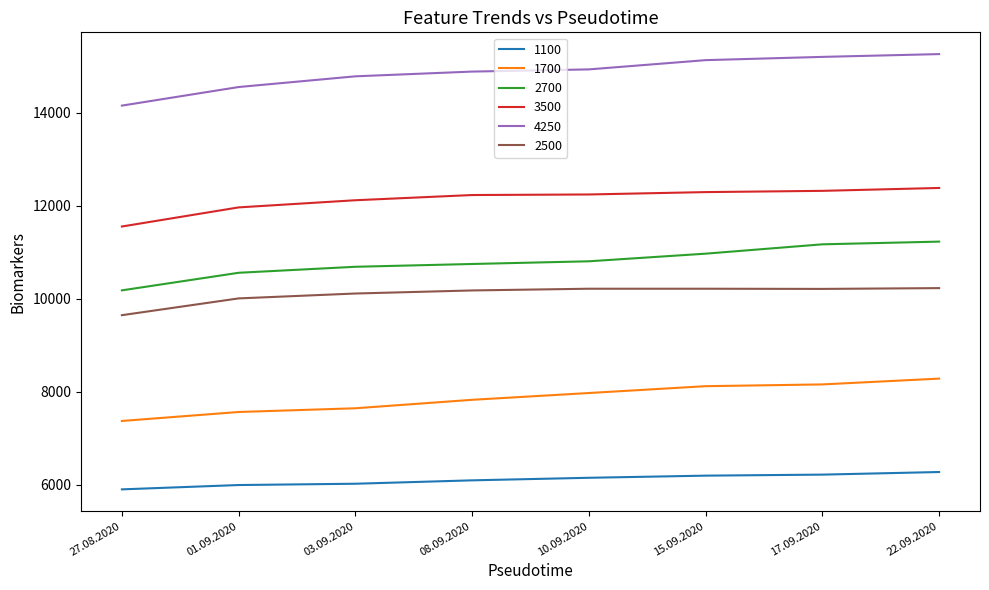

What is the difference between the maximum and minimum values in the 1100 series?

373